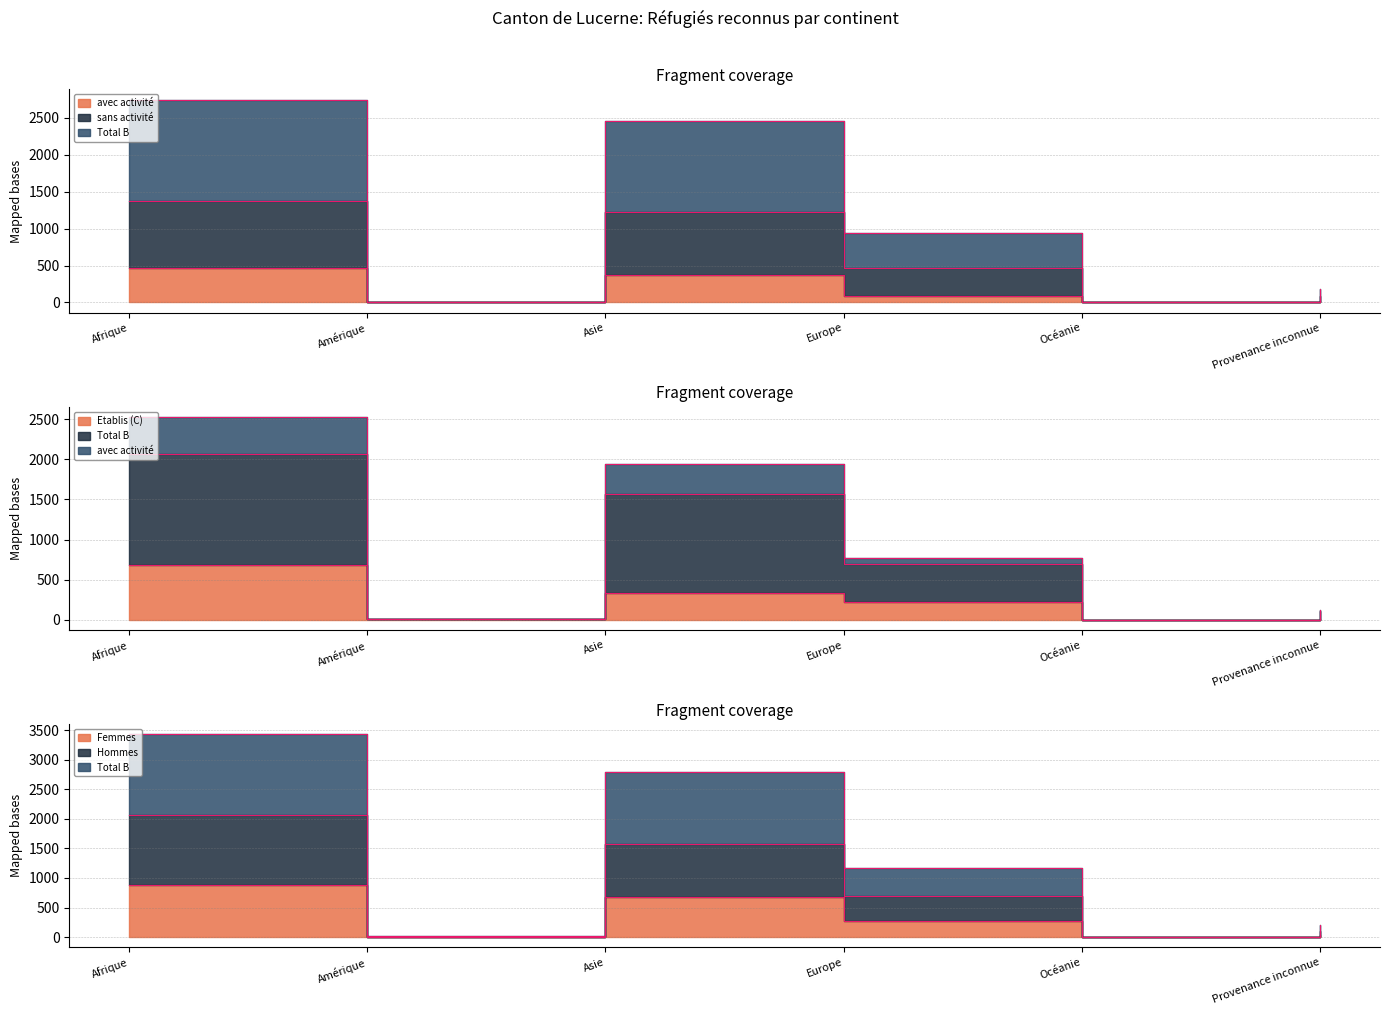

The value of avec activité at Amérique is 0. True or false?

True